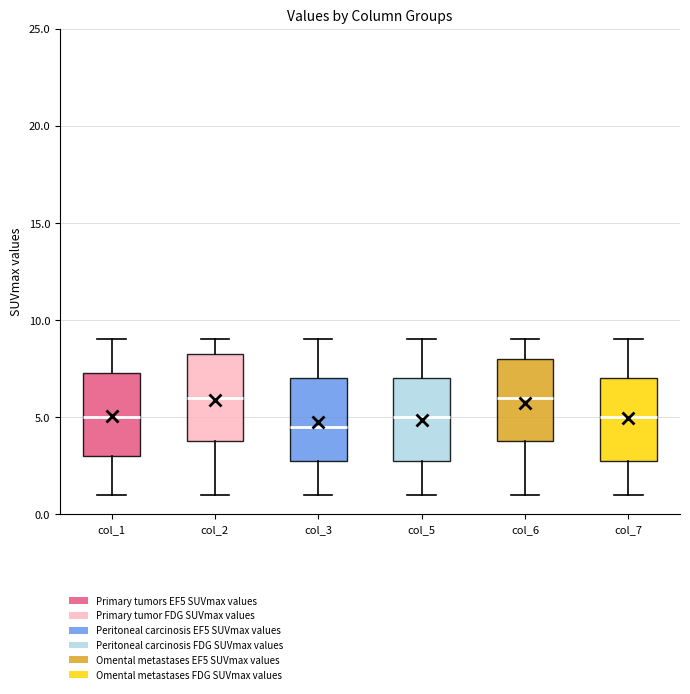

Where does the lower whisker of the box for col_1 end on the y-axis? The values are not printed on the chart, so give them approximately, as read against the axis.

1.0